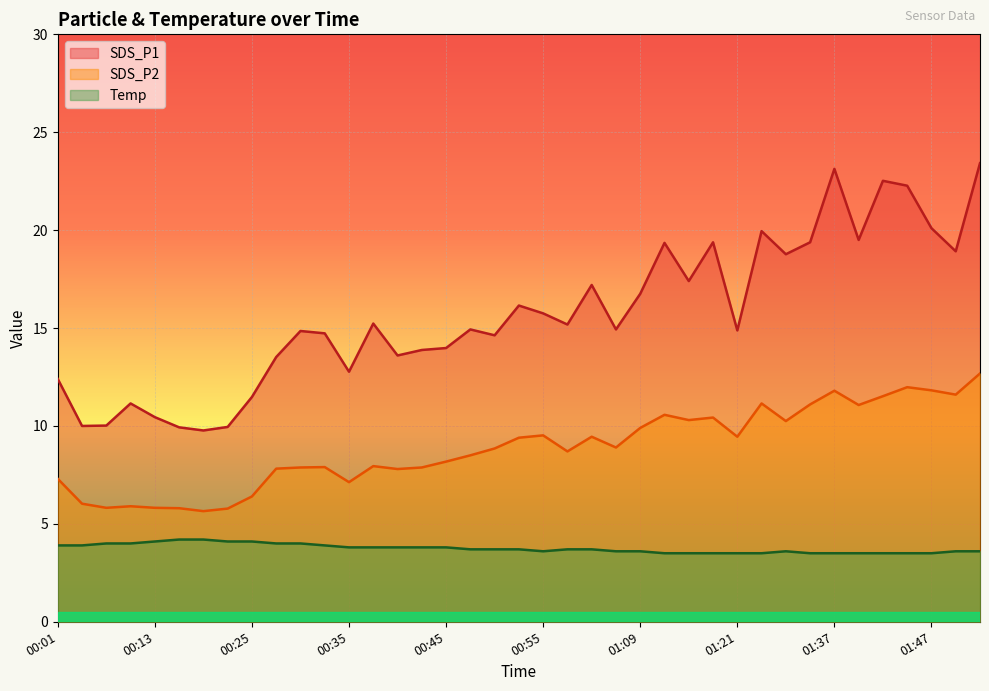

True or false: SDS_P2 has a value of 5.9 at 00:10.

True